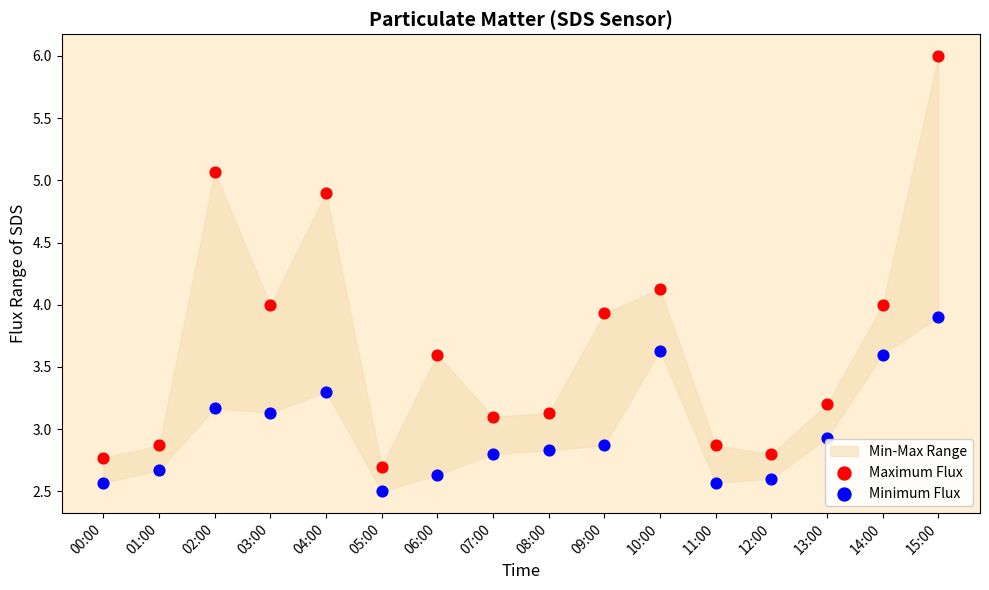

Which series contains the lowest Y value?

Minimum Flux